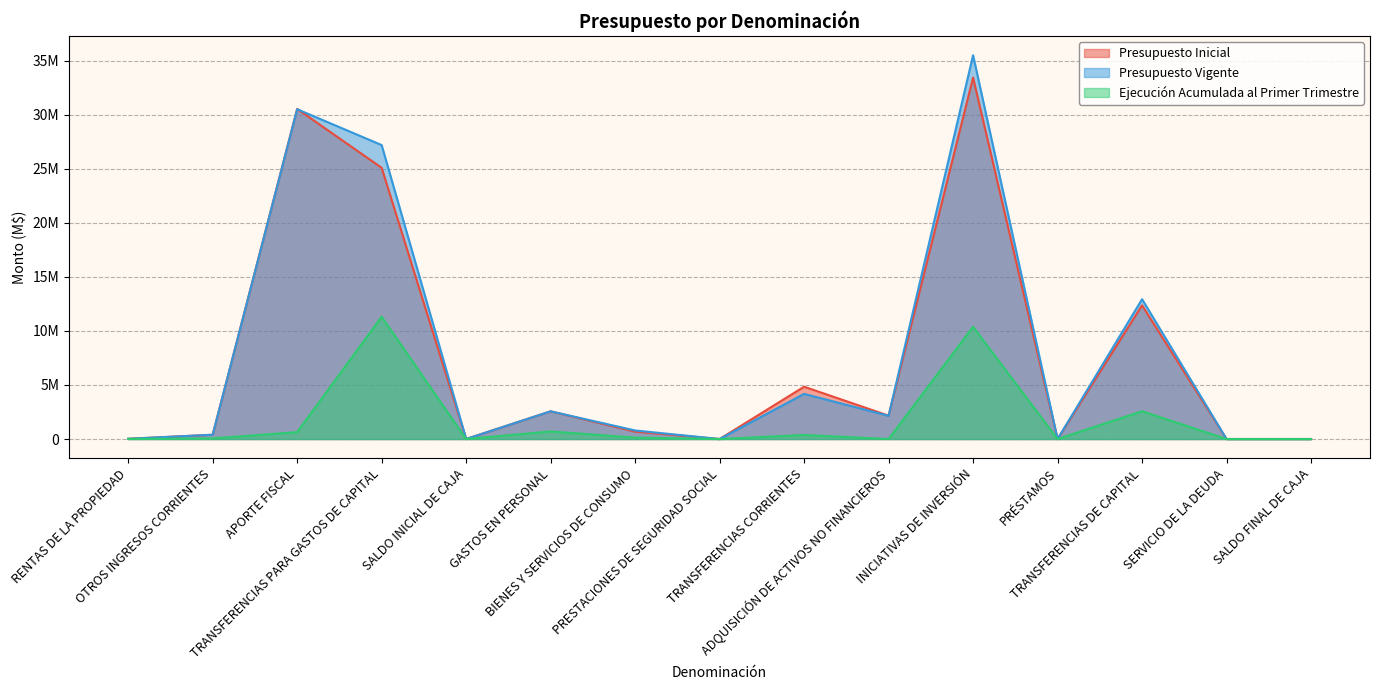

True or false: Presupuesto Inicial has a value of 3000 at SALDO INICIAL DE CAJA.

True